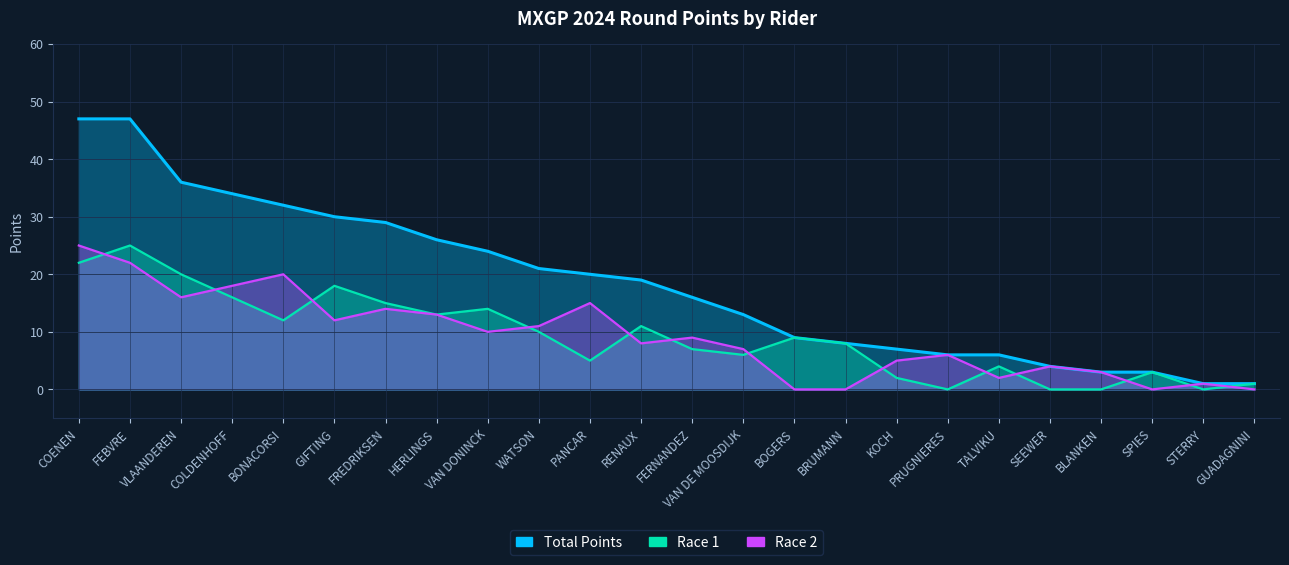

What is the average value of the Total Points series?

18